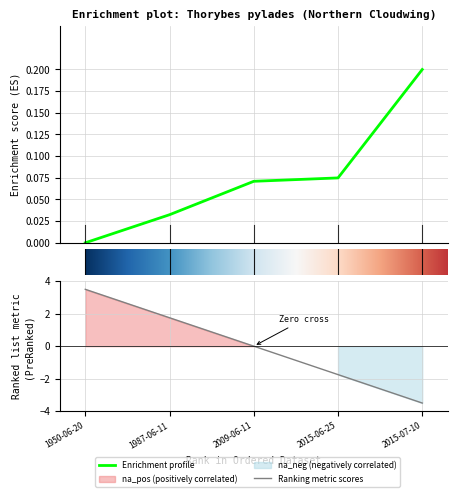

How many positive values are there?

4